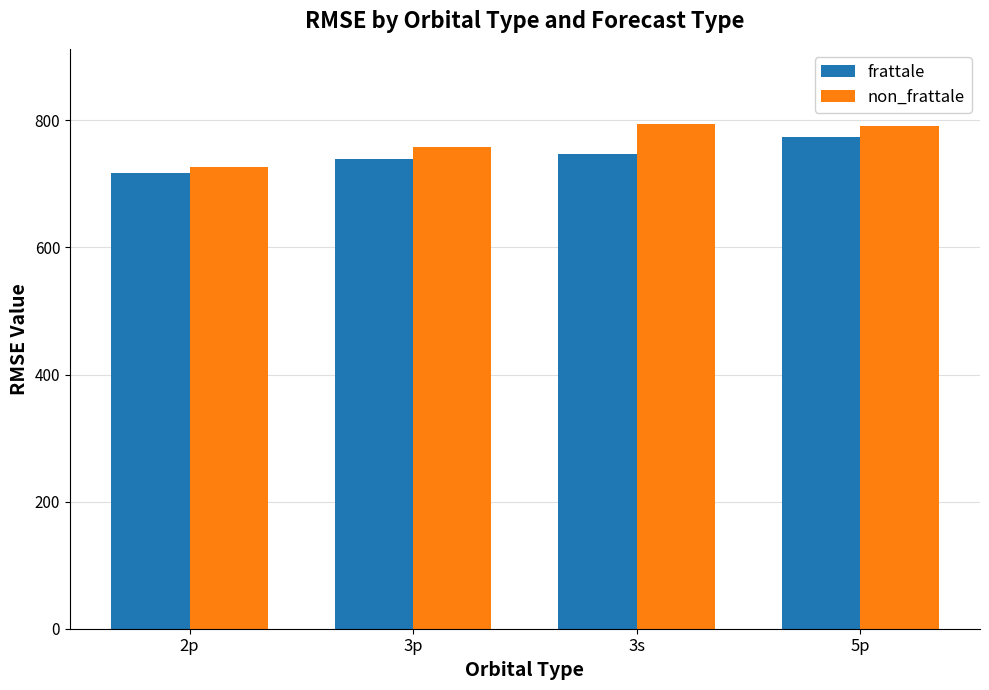

How many series are shown in this chart?

2